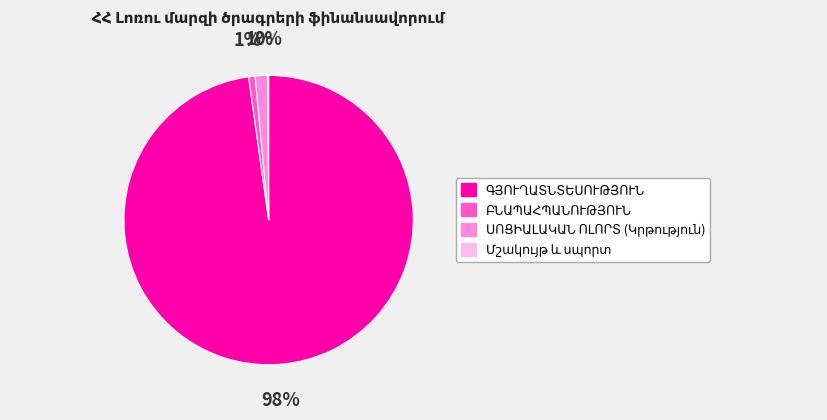

To the nearest percent, what is the average slice percentage?

25%